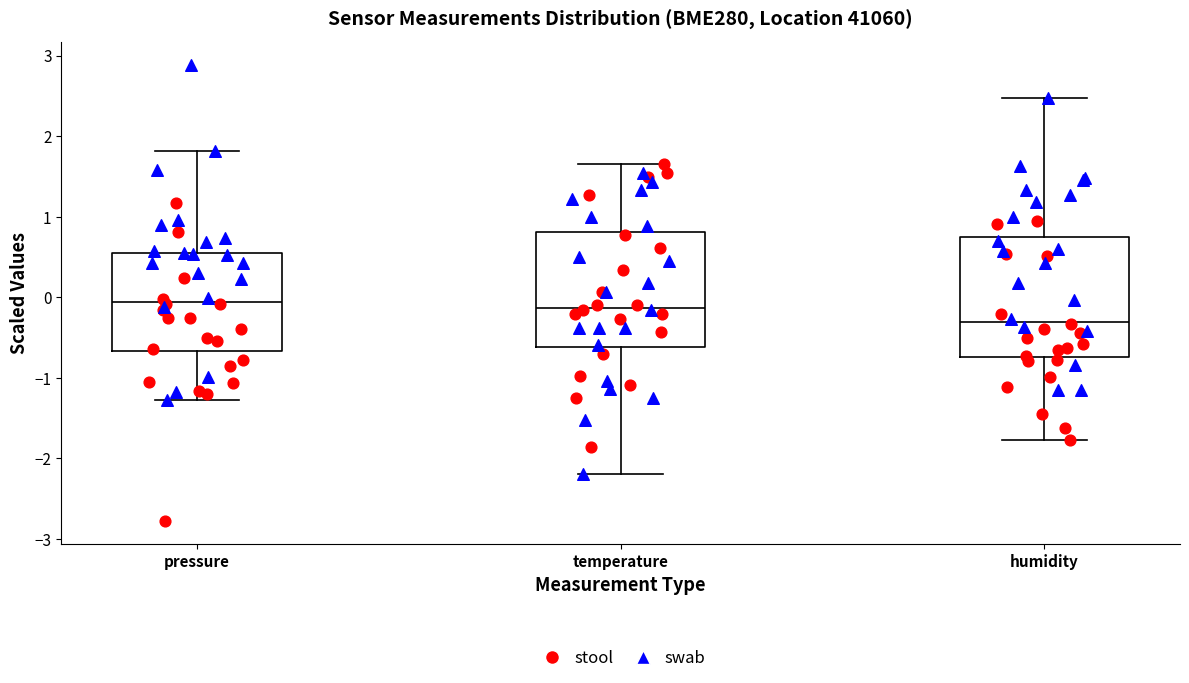

Reading left to right, read every box against the y-axis: the position of its median line, the range the box covers, and the ends of its whiskers. The values are not printed on the chart, so give them approximately, as read against the axis.

pressure: median -0.1, box -0.7 to 0.6, whiskers -1.3 to 1.8
temperature: median -0.1, box -0.6 to 0.8, whiskers -2.2 to 1.7
humidity: median -0.3, box -0.7 to 0.8, whiskers -1.8 to 2.5